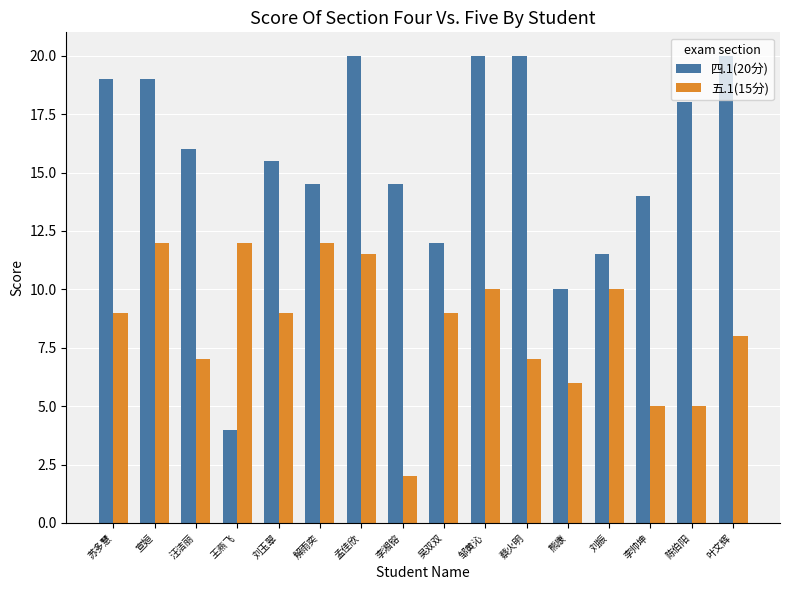

What is the difference between the 五.1(15分) values at 孟佳欣 and 李帅坤?

6.5